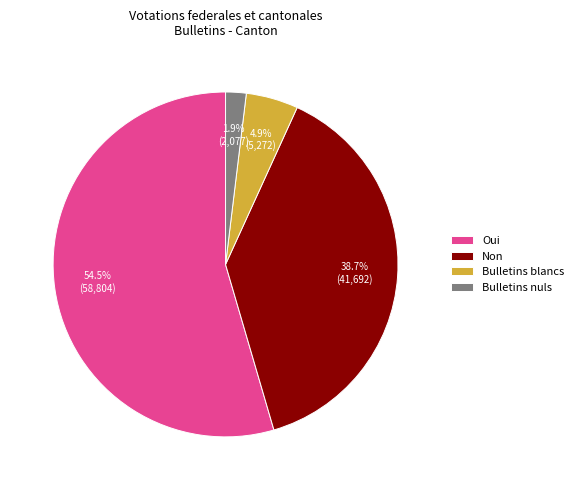

What is the smallest slice in the pie chart?

Bulletins nuls